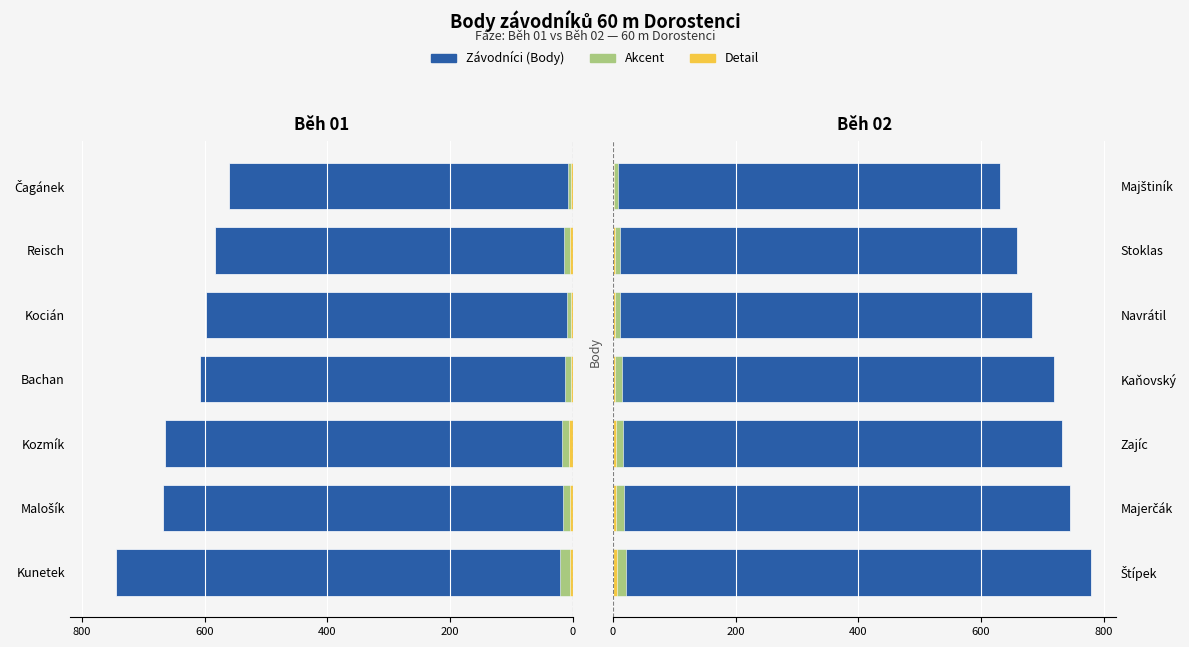

What position from the right is 0?

7